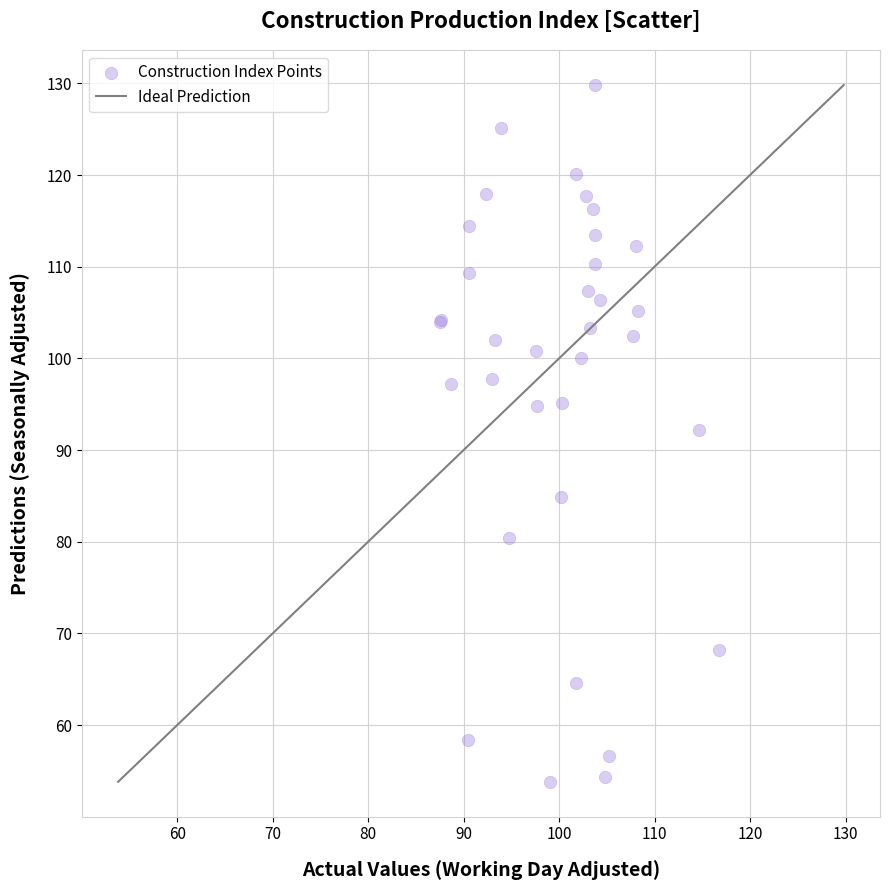

What Y value in the scatter plot is closest to 91?

92.2